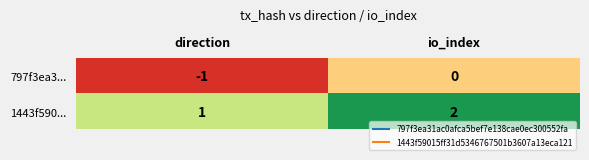

Rank the categories by 1443f590... value from lowest to highest.

direction, io_index